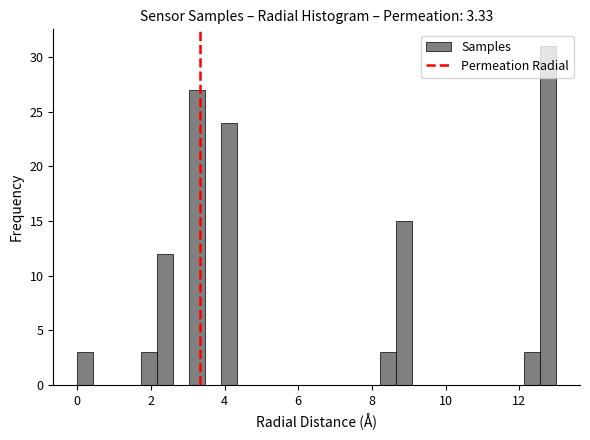

Read against the x-axis, roughly where is the centre of the tallest bar?

12.8